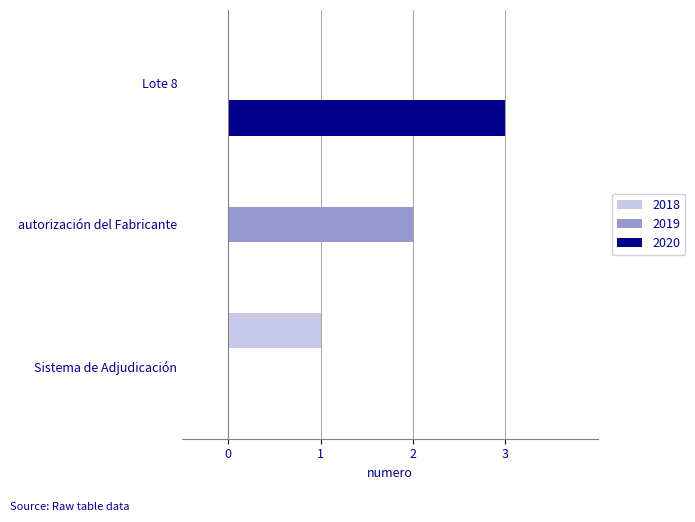

True or false: 2018 has a value of 3 at autorización del Fabricante.

False